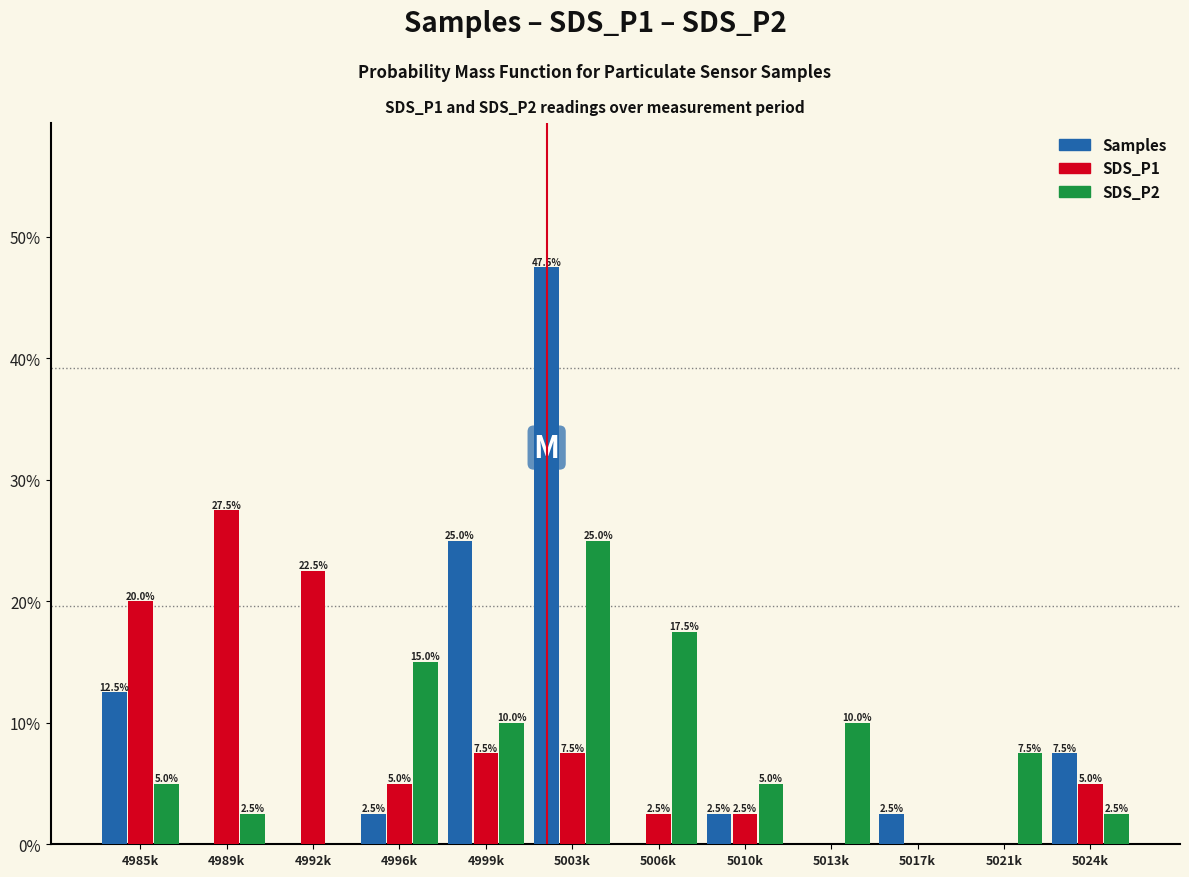

What is the total value across all series at 5010k?

10.0